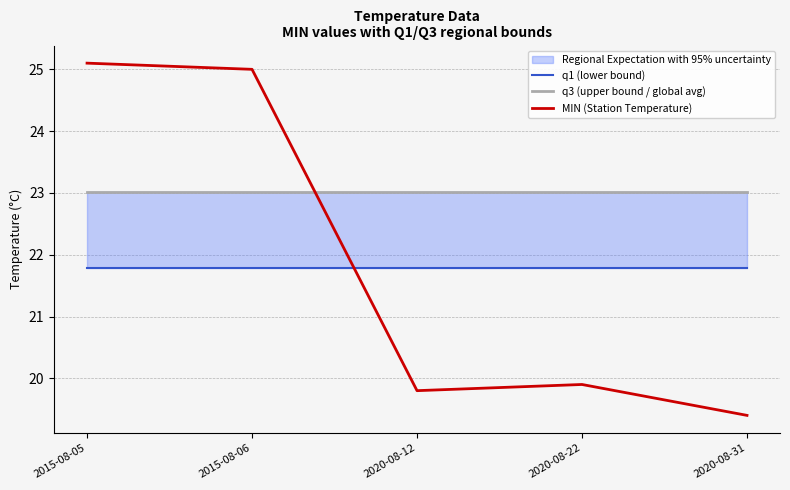

Where is the first local minimum for MIN (Station Temperature)?

2020-08-12